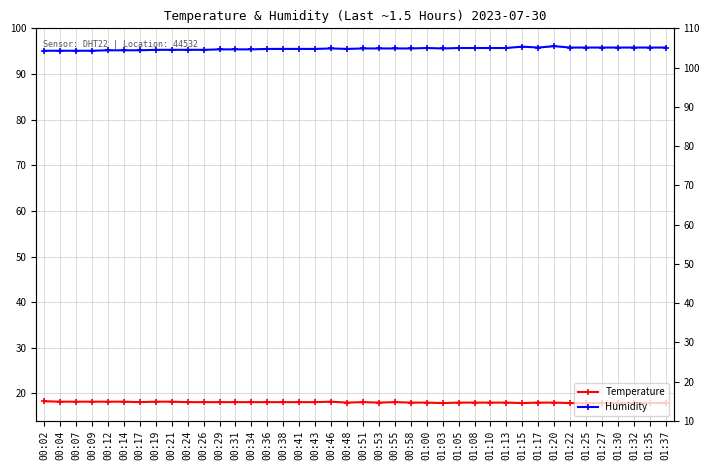

What is the value of the Temperature point at the 38th from the left?

17.9